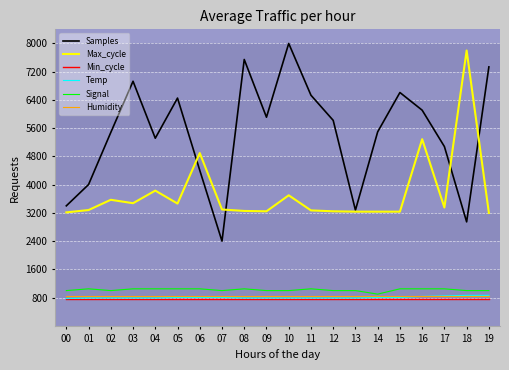

Is the value of Signal at 00 greater than the value of Humidity at 17?

Yes